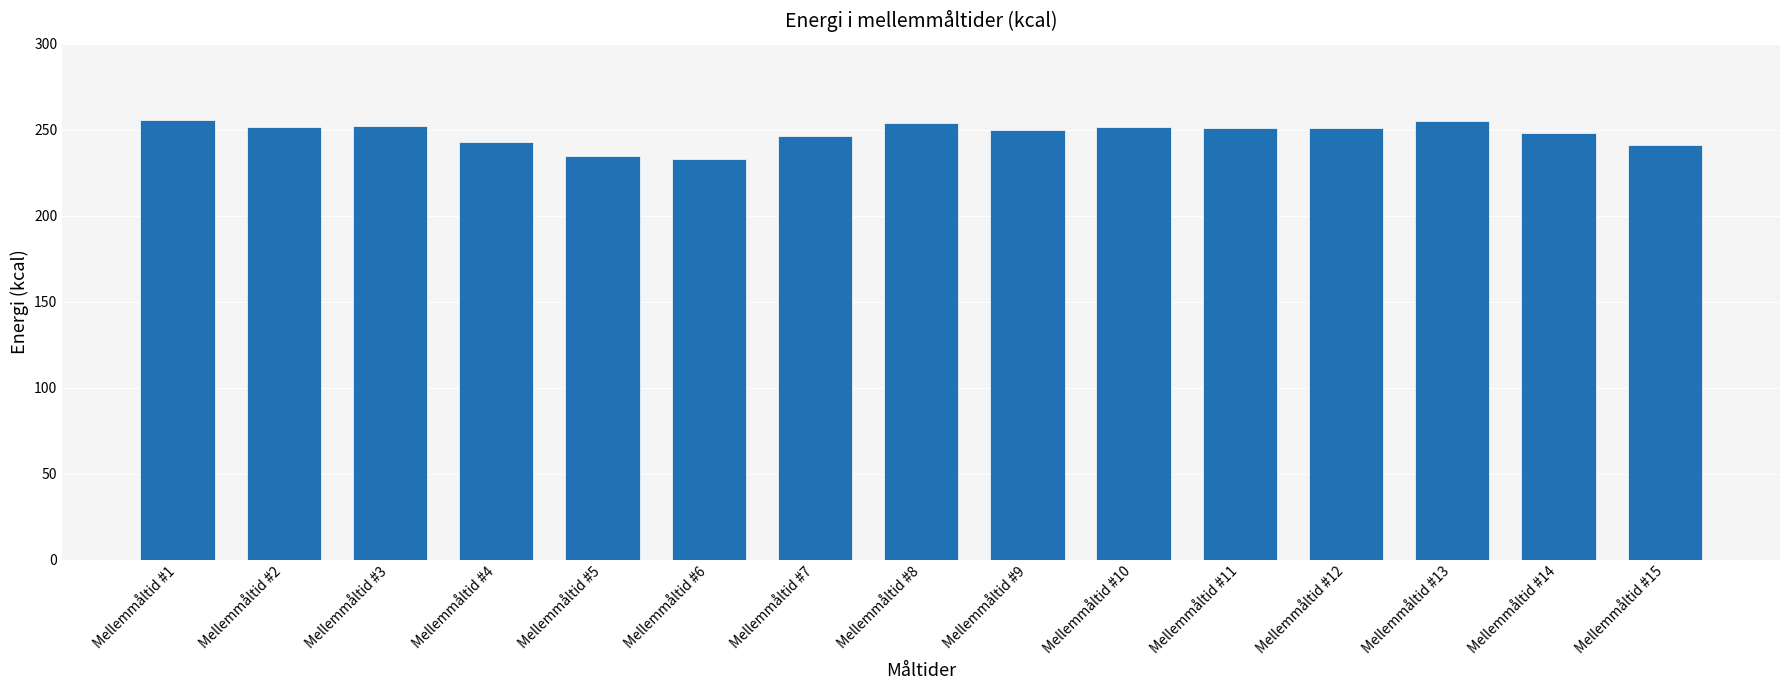

What is the ratio of the value at Mellemmåltid #2 to the value at Mellemmåltid #3?

1.0